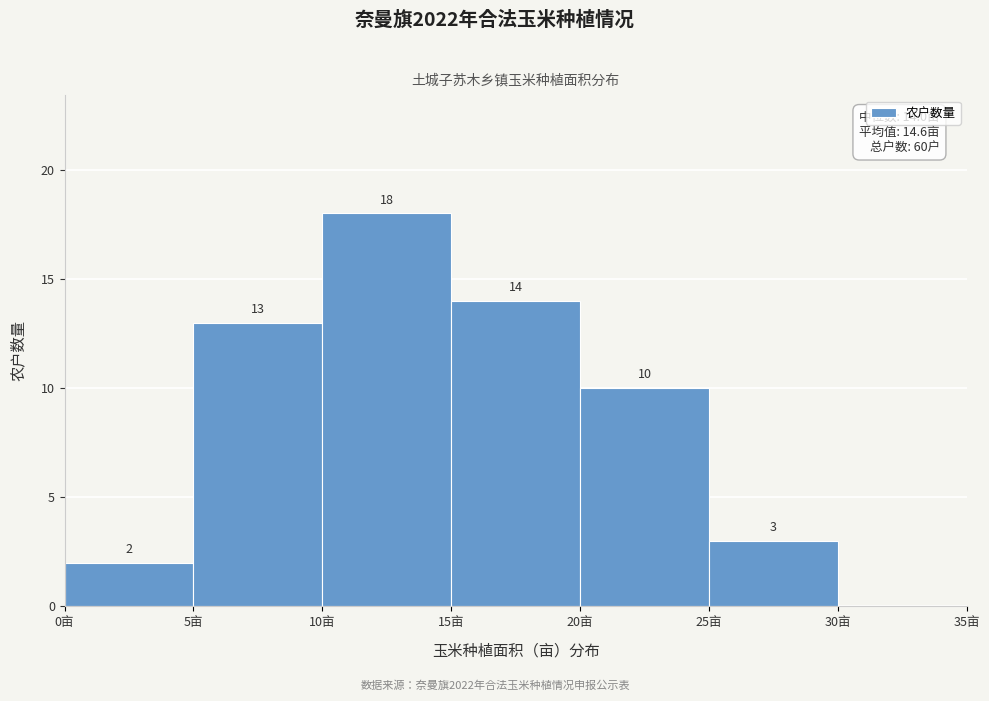

Which range on the x-axis has the tallest bar?

10 to 15